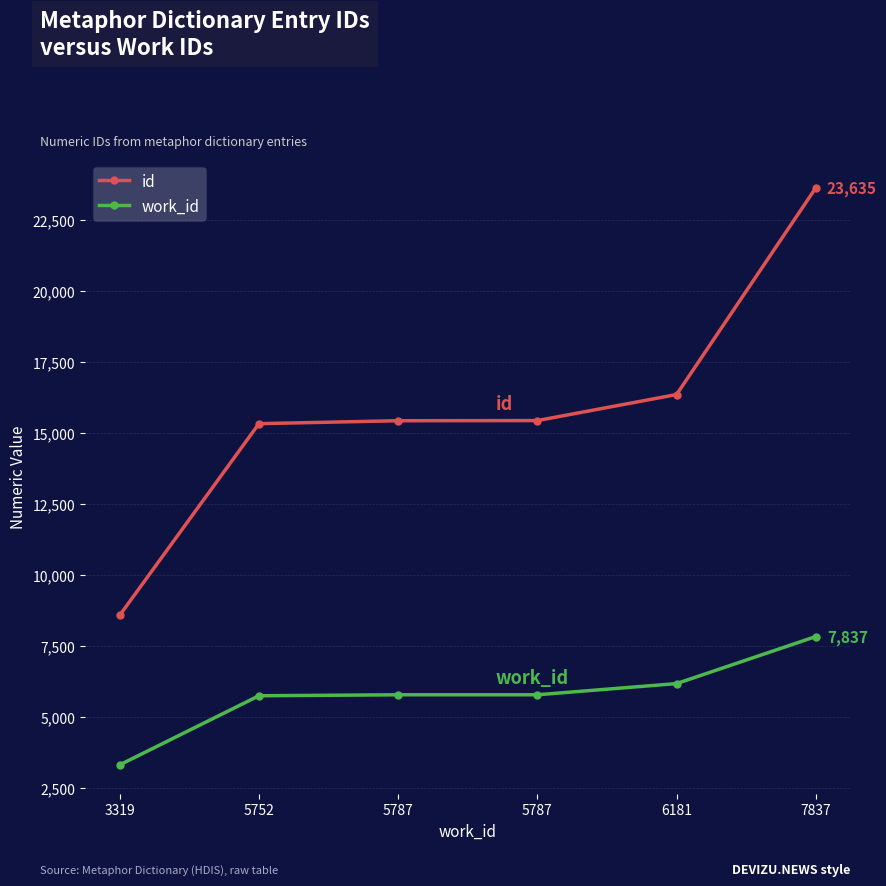

Does the chart have visible grid lines?

Yes